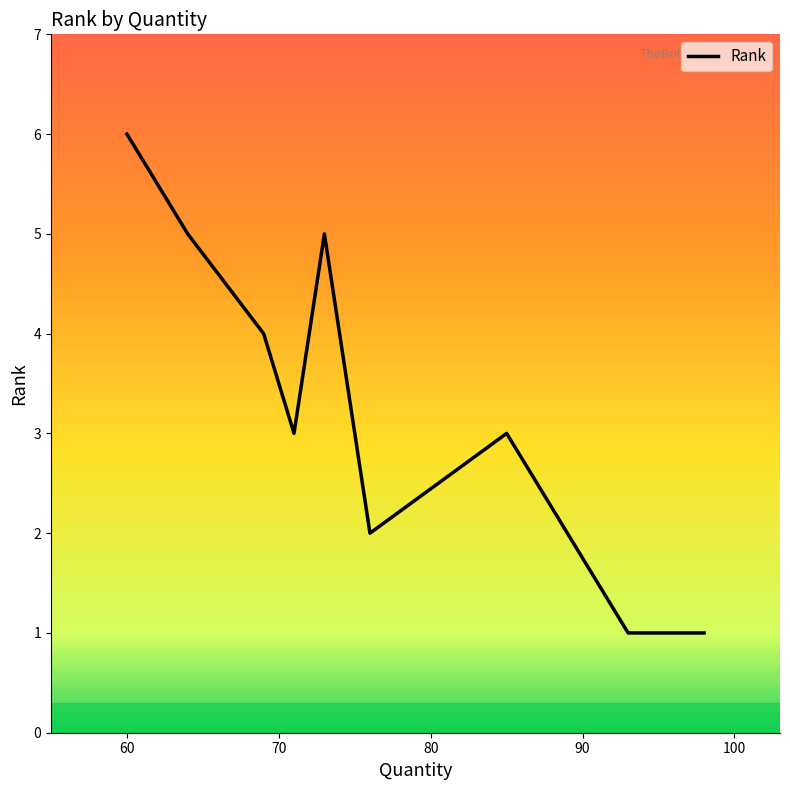

What is the minimum value shown in the chart?

1